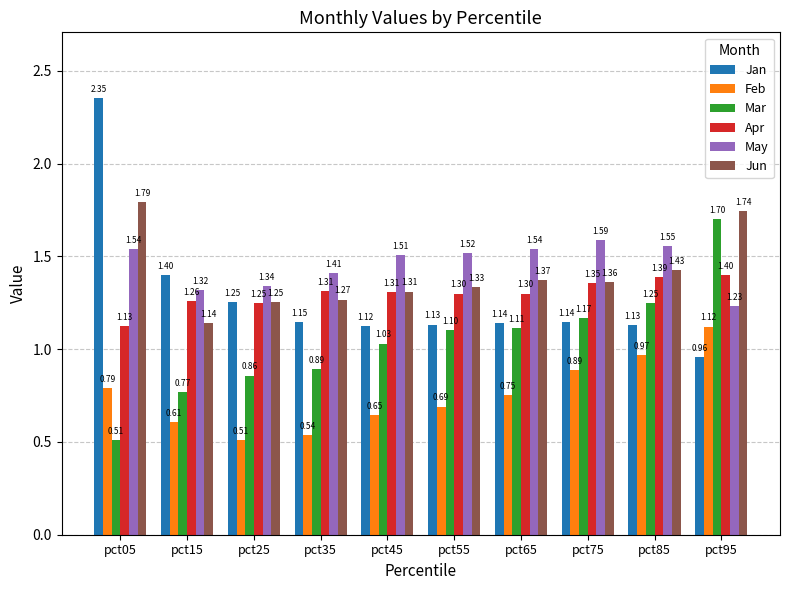

What is the average value of the Jan series?

1.3